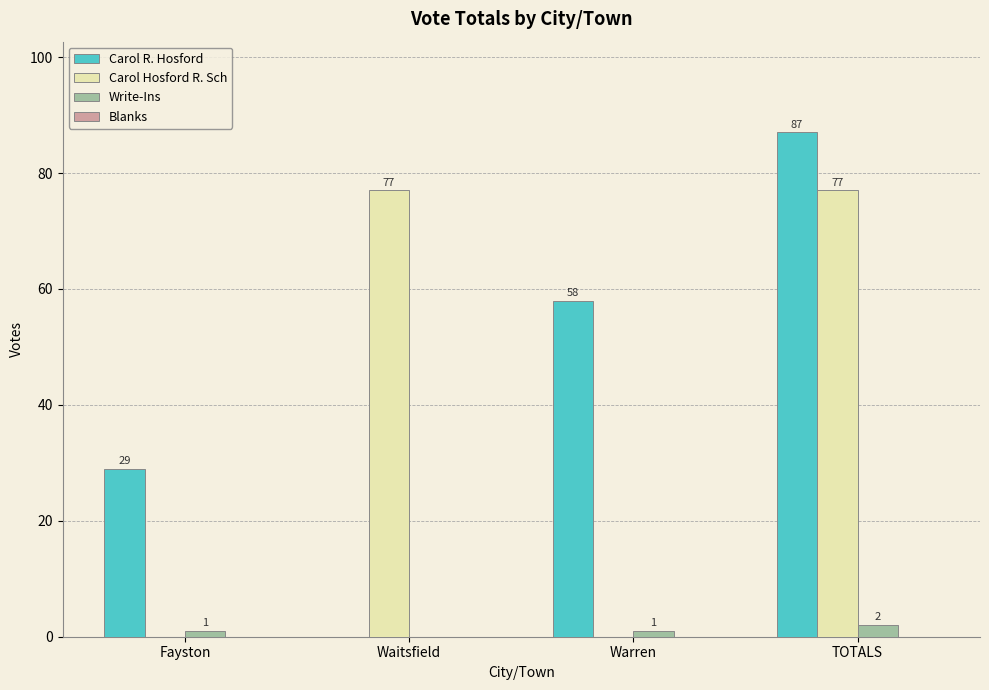

What is the sum of all Write-Ins values?

4